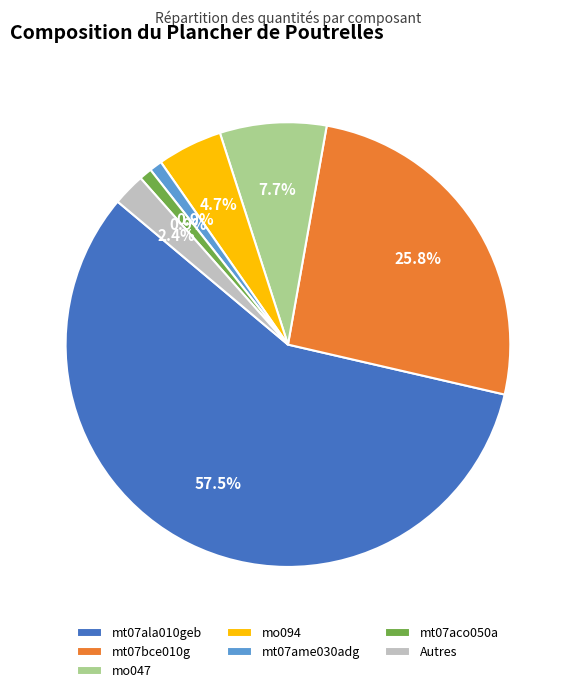

Which slice is the largest?

mt07ala010geb